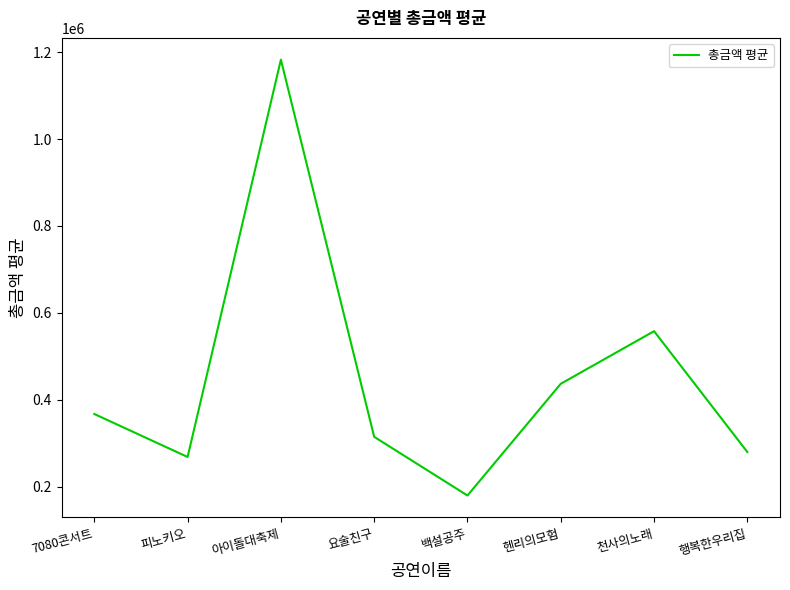

Which has a higher value, 백설공주 or 천사의노래?

천사의노래